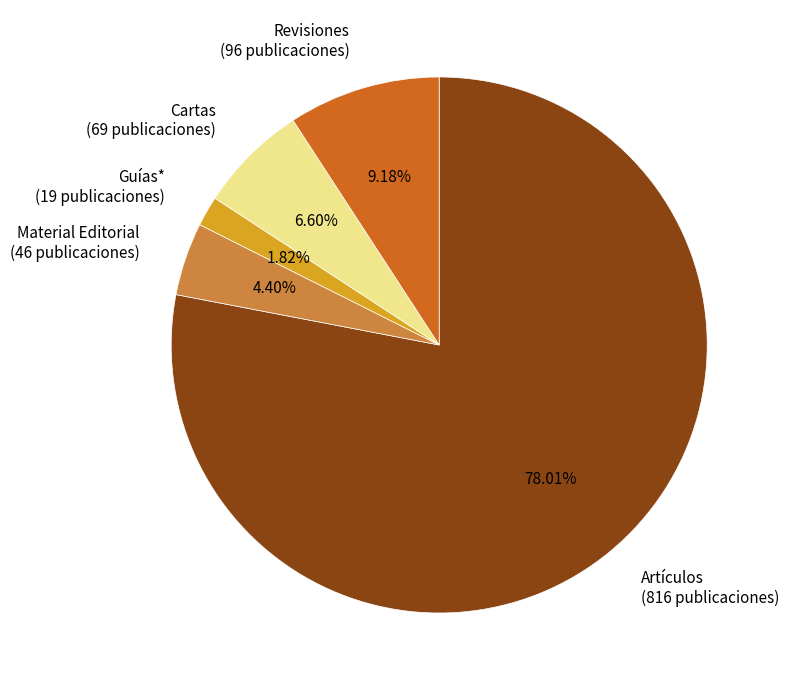

To the nearest percent, what is the difference between the Cartas and Guías* slice percentages?

5%